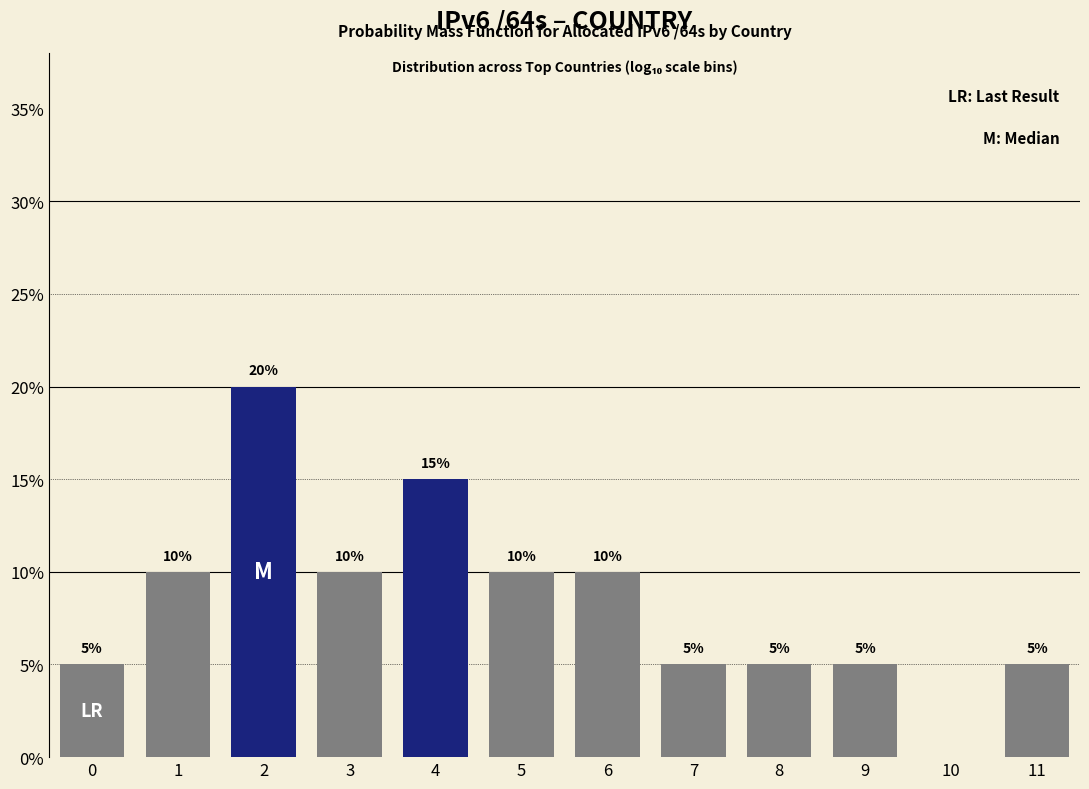

Reading left to right, what are all the values shown in this chart?

0=5	1=10	2=20	3=10	4=15	5=10	6=10	7=5	8=5	9=5	10=0	11=5